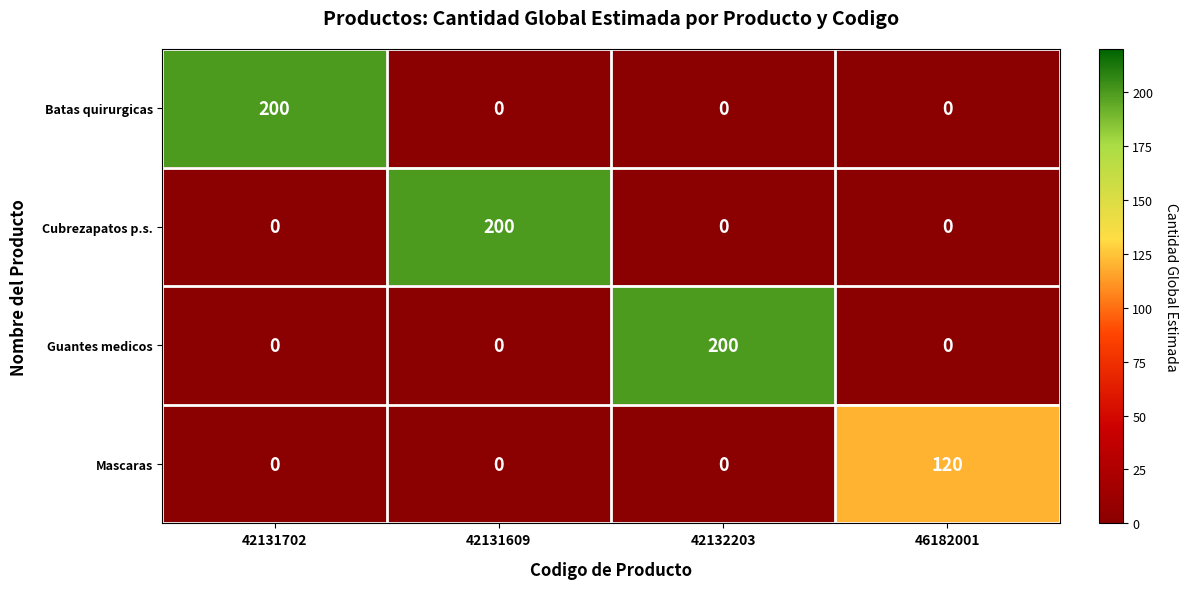

Is it true that Batas quirurgicas equals 200 at 42131702?

True